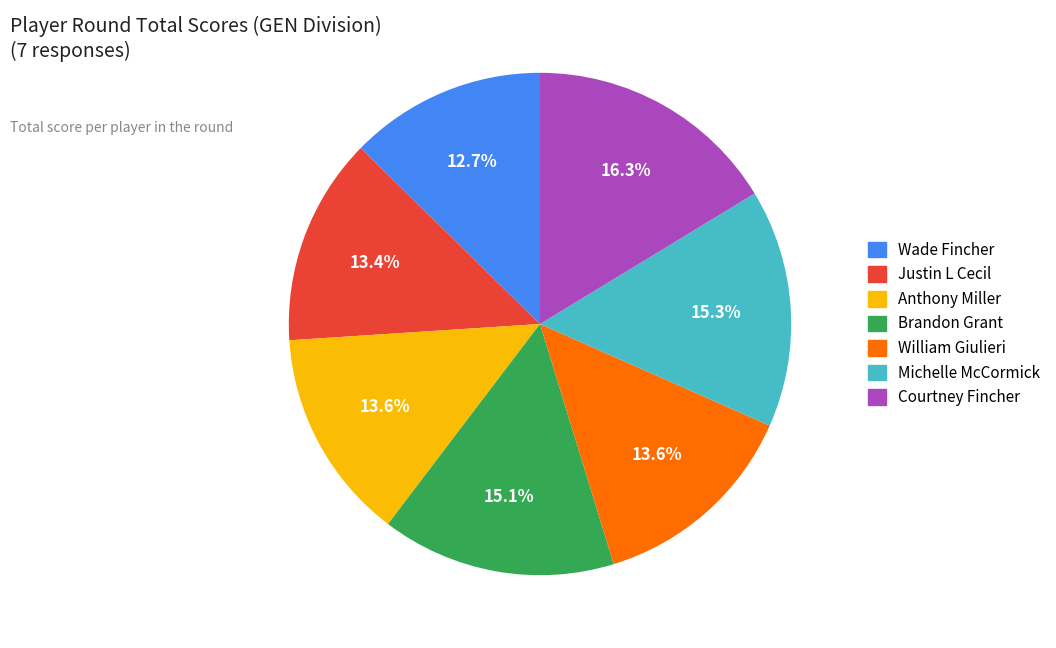

Does Courtney Fincher represent more than half of the total?

No